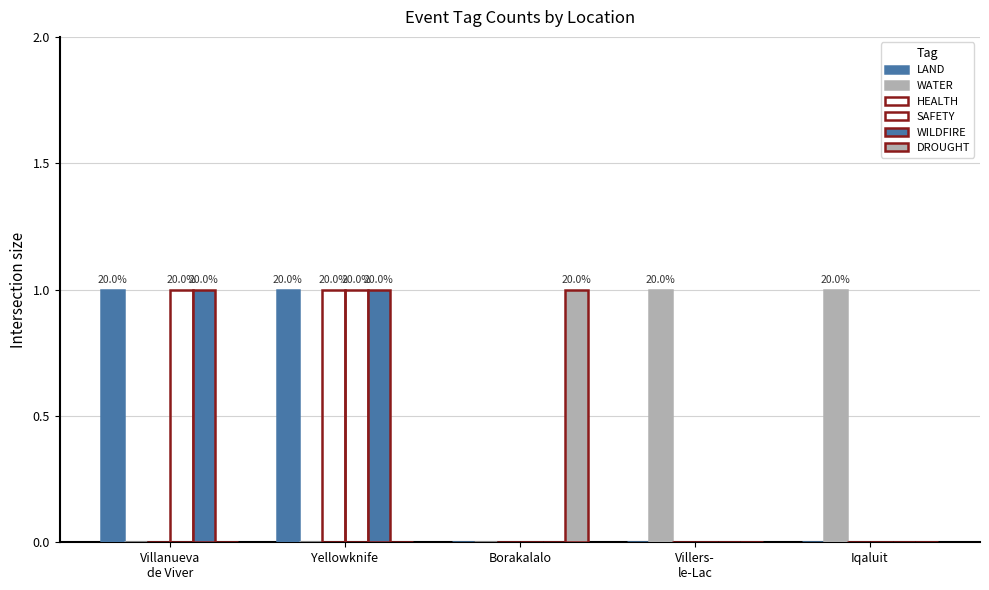

What is the total value across all series at Iqaluit?

1